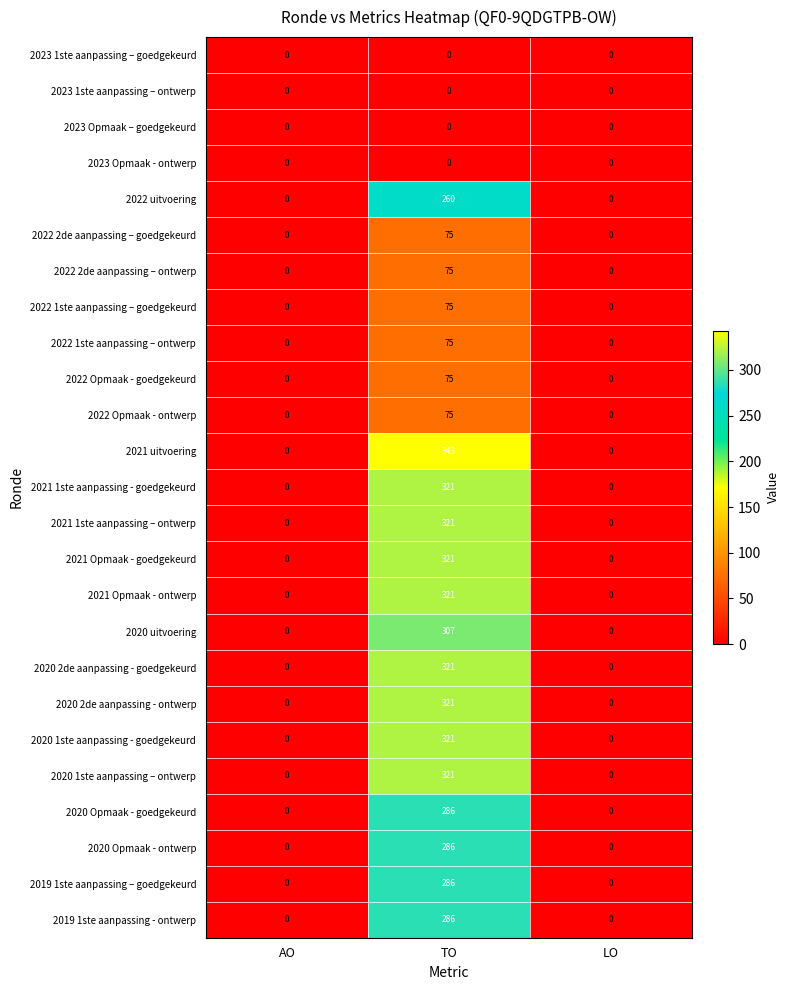

What is the average value of the 2020 uitvoering series?

102